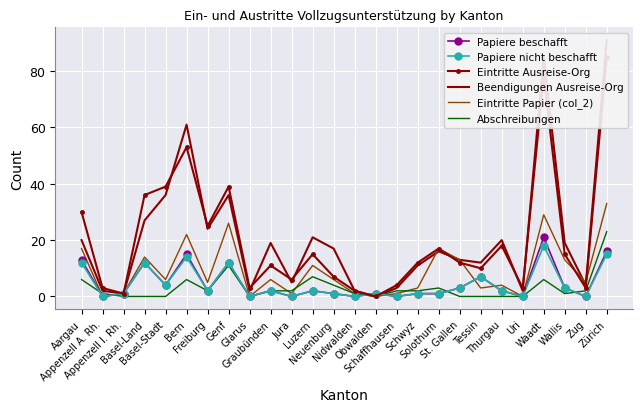

True or false: Abschreibungen has a value of 2 at Bern.

False